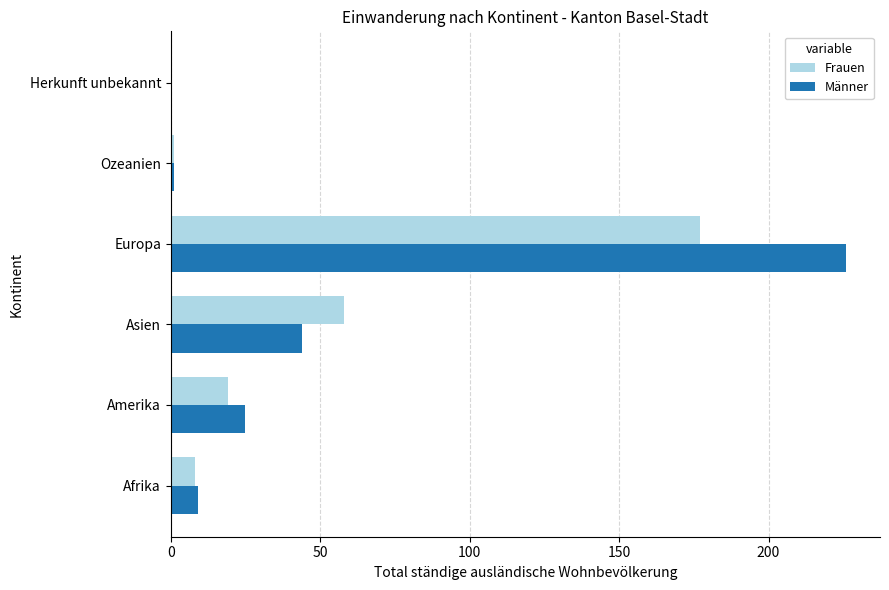

Where is Frauen nearest to the value 88?

Asien